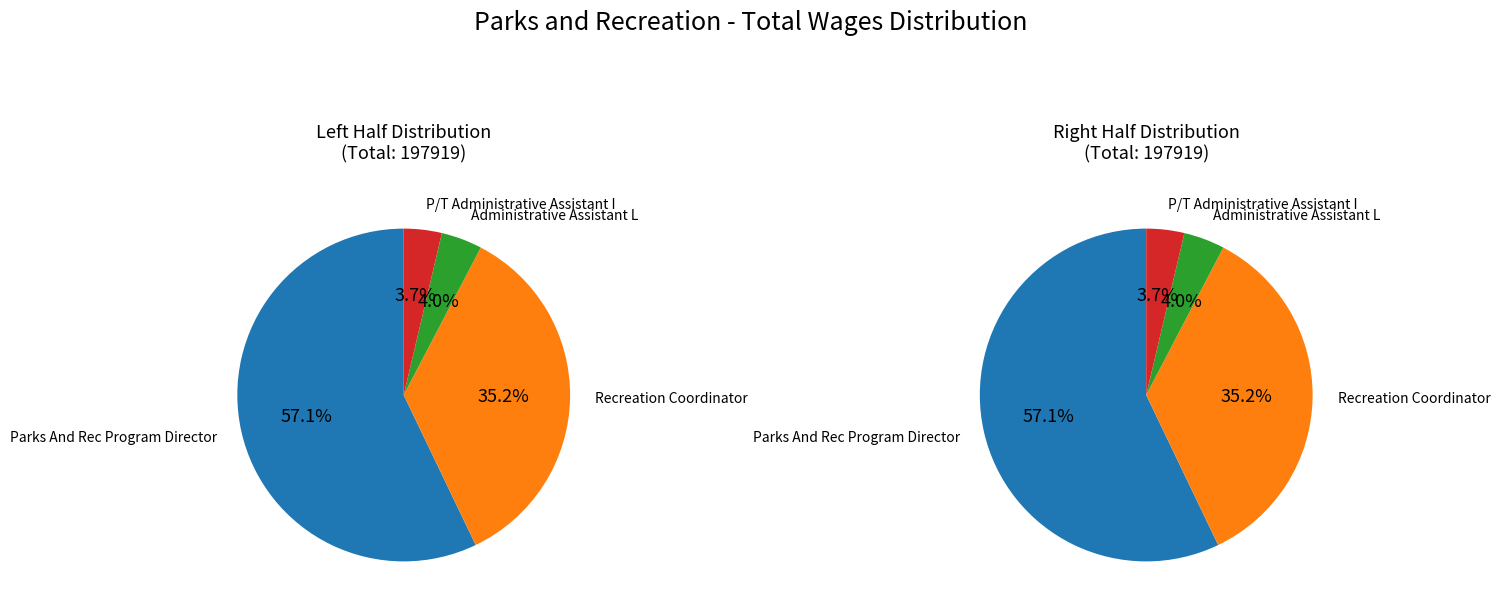

What is the majority slice?

Parks And Rec Program Director